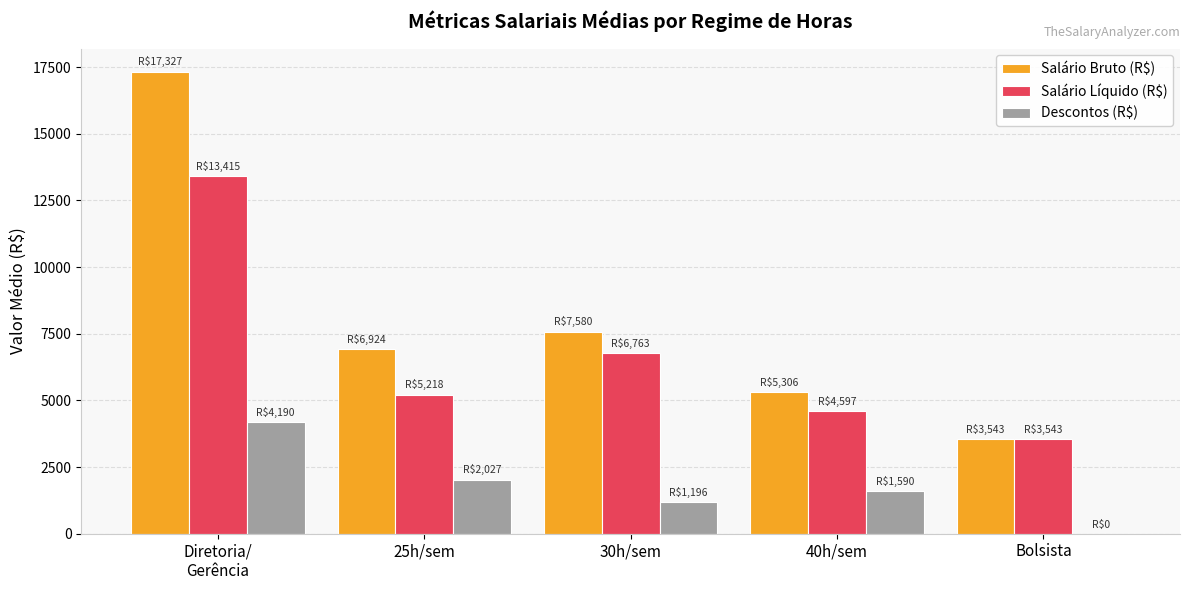

At which label is Salário Líquido (R$) closest to 8479?

30h/sem